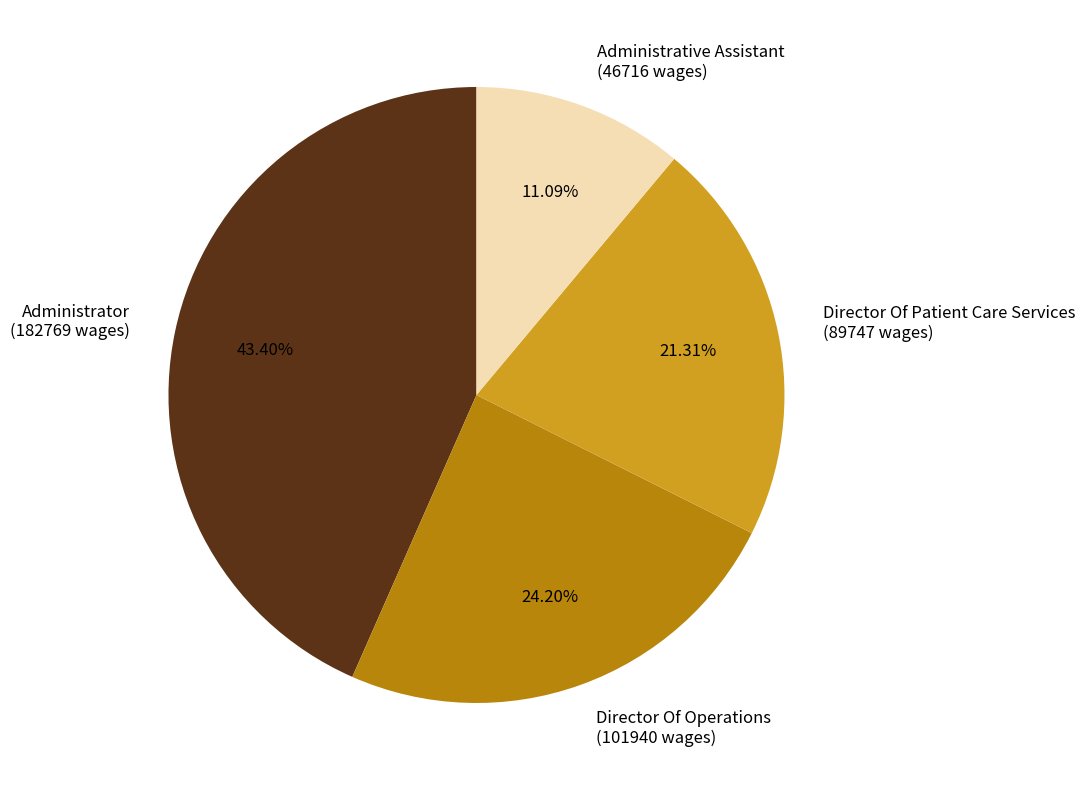

Which category has the smallest portion of the pie?

Administrative Assistant